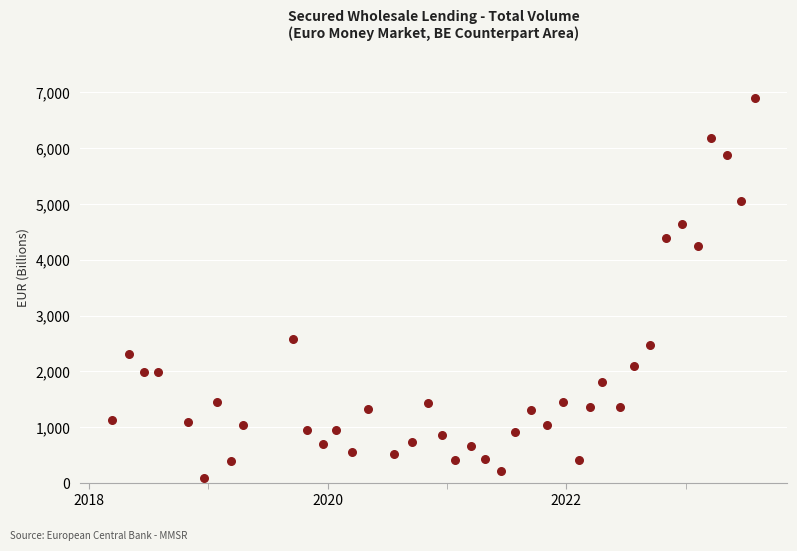

What is the range of X values (max minus min)?

1967.0